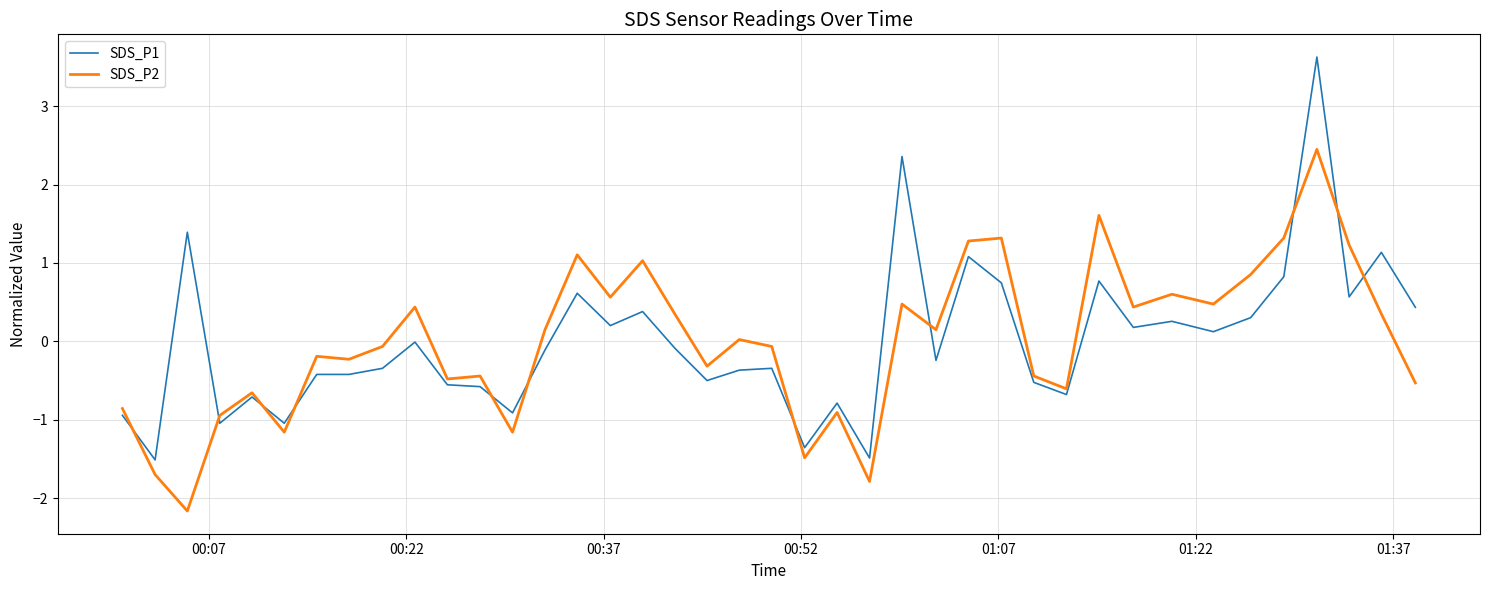

Which series has the largest range (max minus min)?

SDS_P1